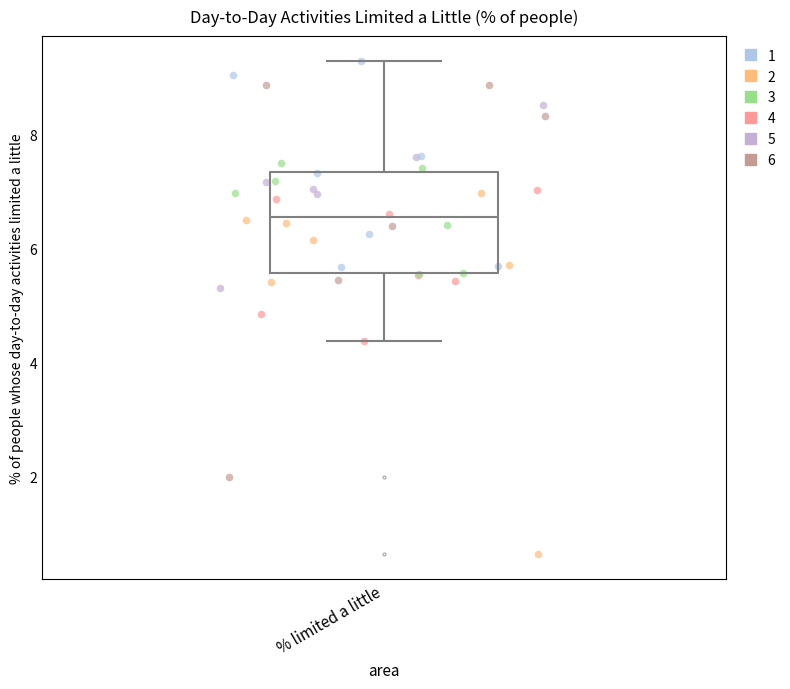

Where does the lower whisker of the box for % limited a little end on the y-axis? The values are not printed on the chart, so give them approximately, as read against the axis.

4.4